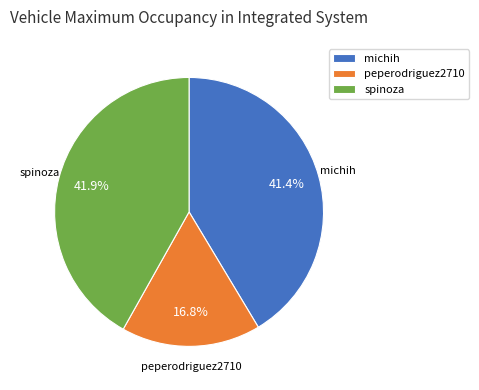

How many segments does this pie chart have?

3